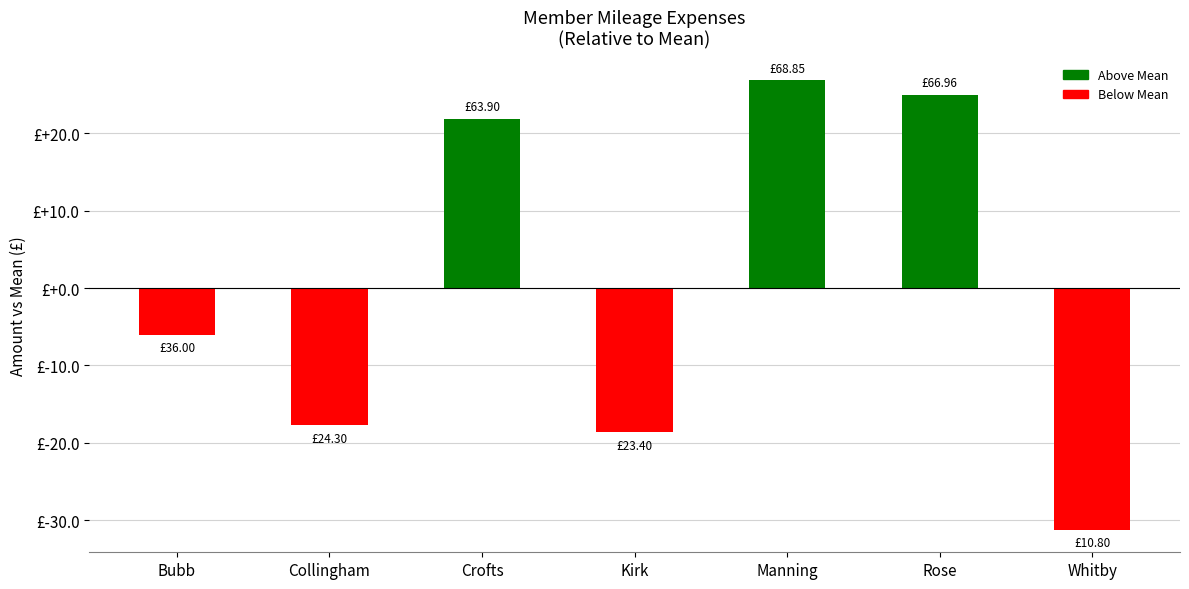

Reading left to right, transcribe all the data shown in this chart.

-6.0	-17.7	21.9	-18.6	26.8	24.9	-31.2